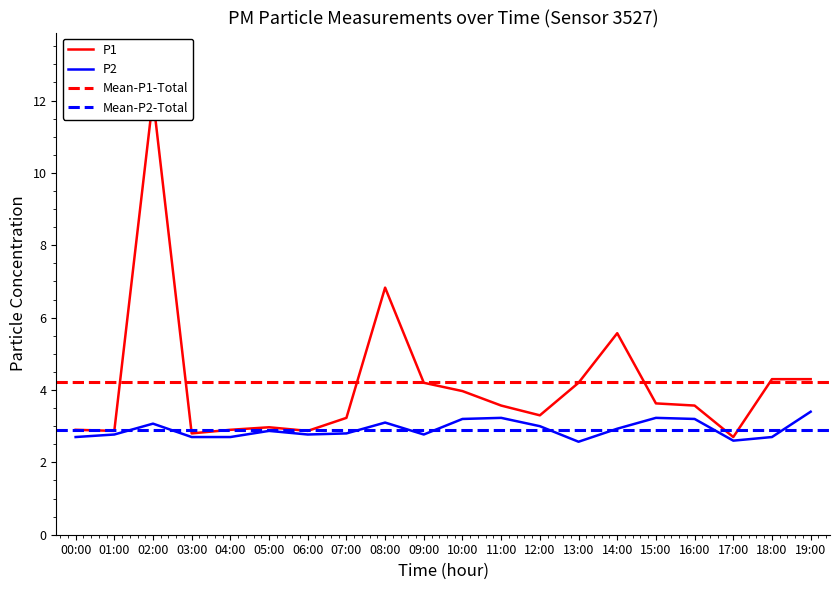

The P1 series shows 4.0 at 10:00. True or false?

True